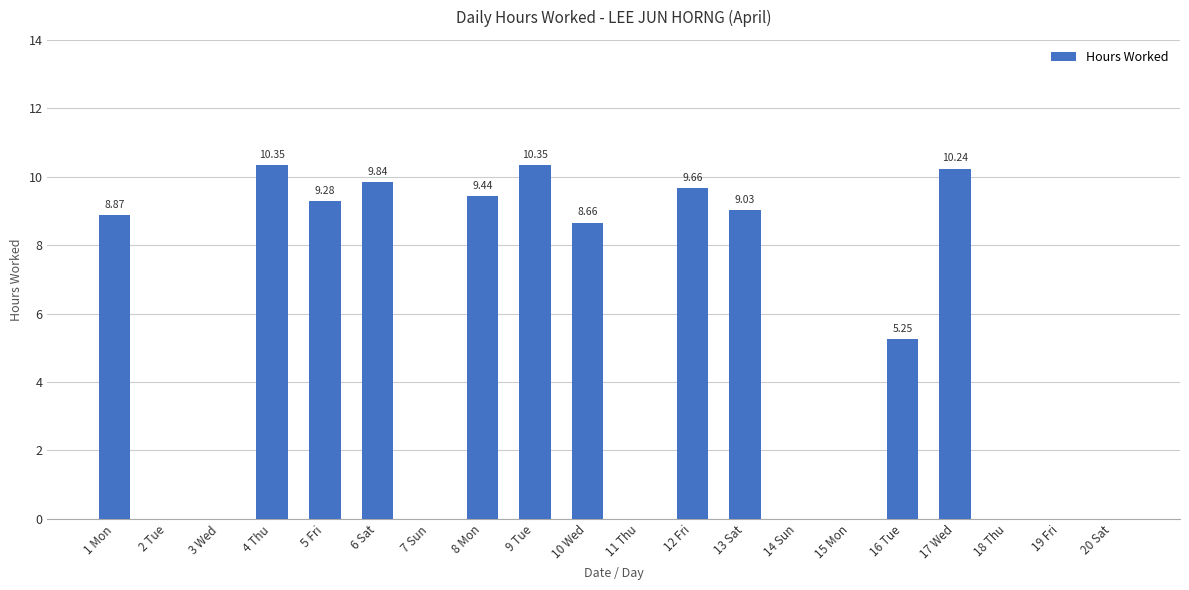

Which has a higher value, 1 Mon or 8 Mon?

8 Mon